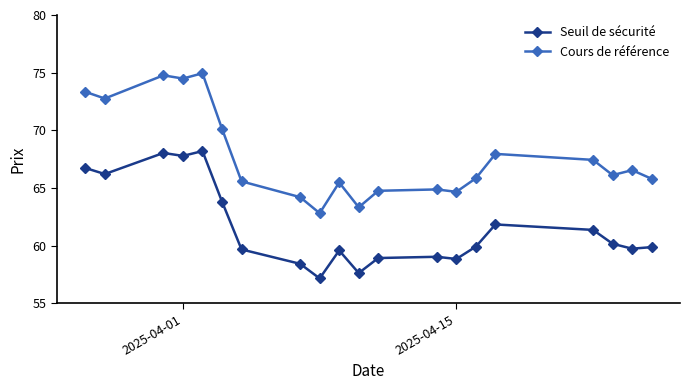

What is the value of the Seuil de sécurité point at the 16th from the left?

61.8